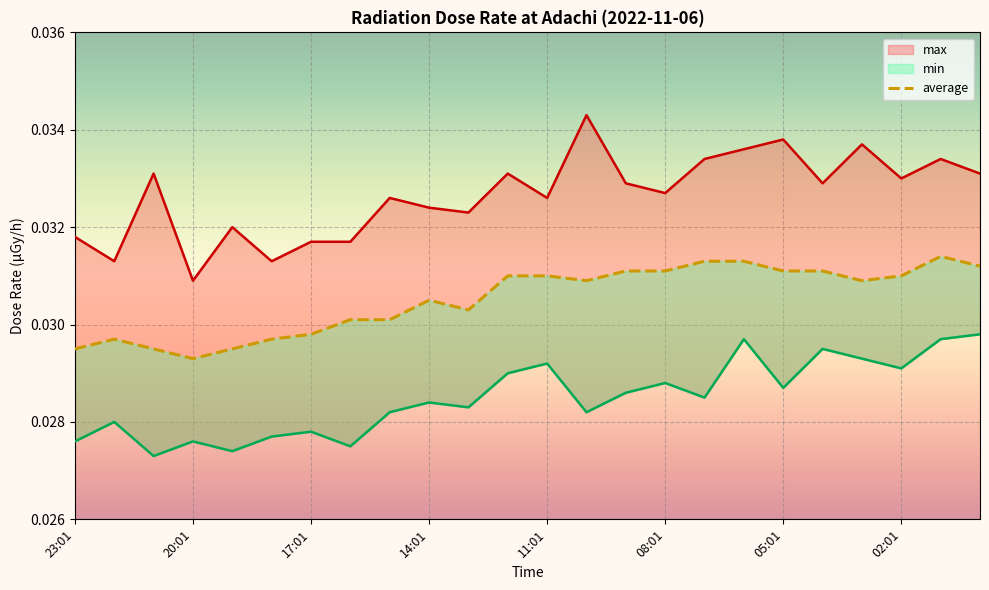

What are all the series names shown in the legend?

max, min, average